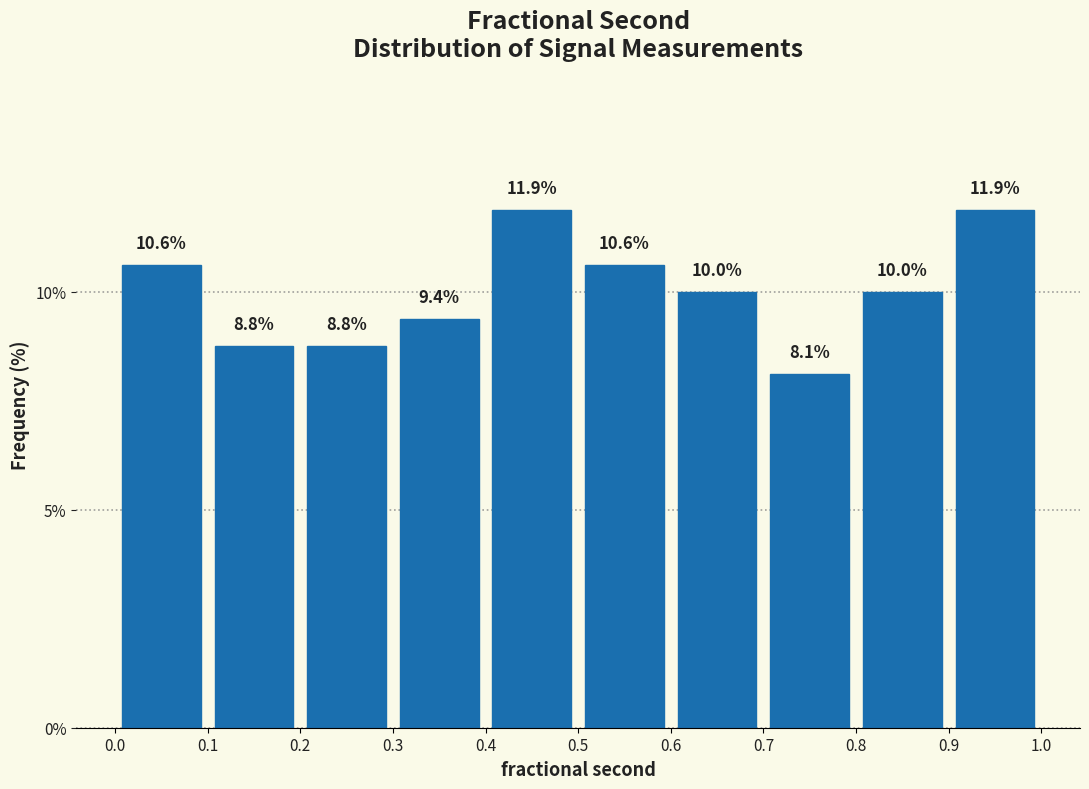

Reading left to right, transcribe this chart: for each bar, give the range it covers on the x-axis and its height.

0.0 to 0.1: 10.6
0.1 to 0.2: 8.8
0.2 to 0.3: 8.8
0.3 to 0.4: 9.4
0.4 to 0.5: 11.9
0.5 to 0.6: 10.6
0.6 to 0.7: 10.0
0.7 to 0.8: 8.1
0.8 to 0.9: 10.0
0.9 to 1.0: 11.9